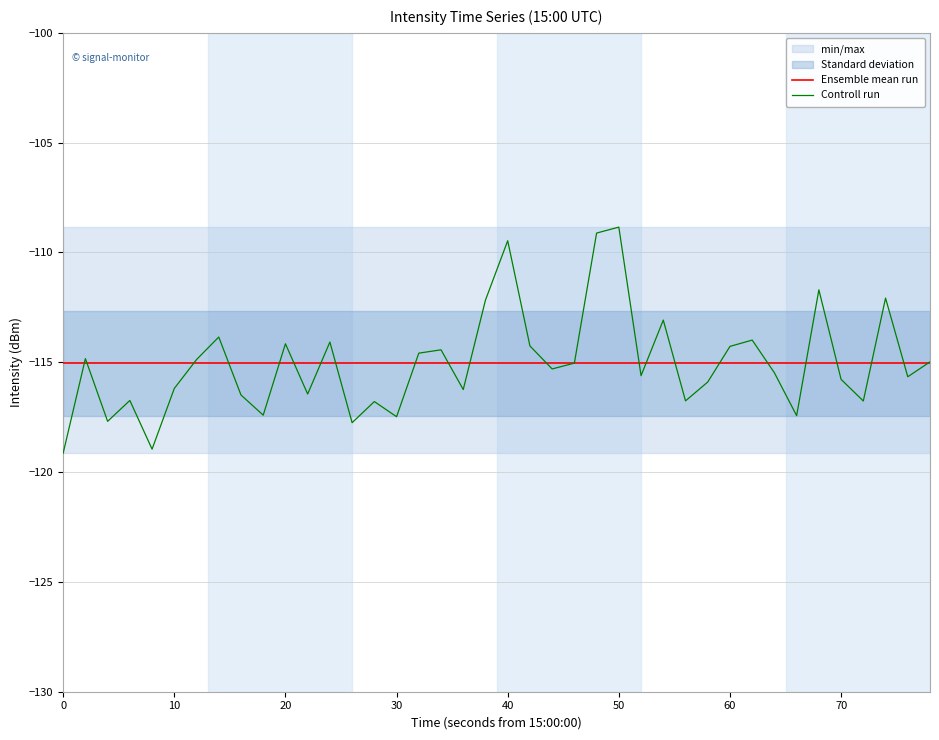

What is the maximum value for Ensemble mean run?

-115.0